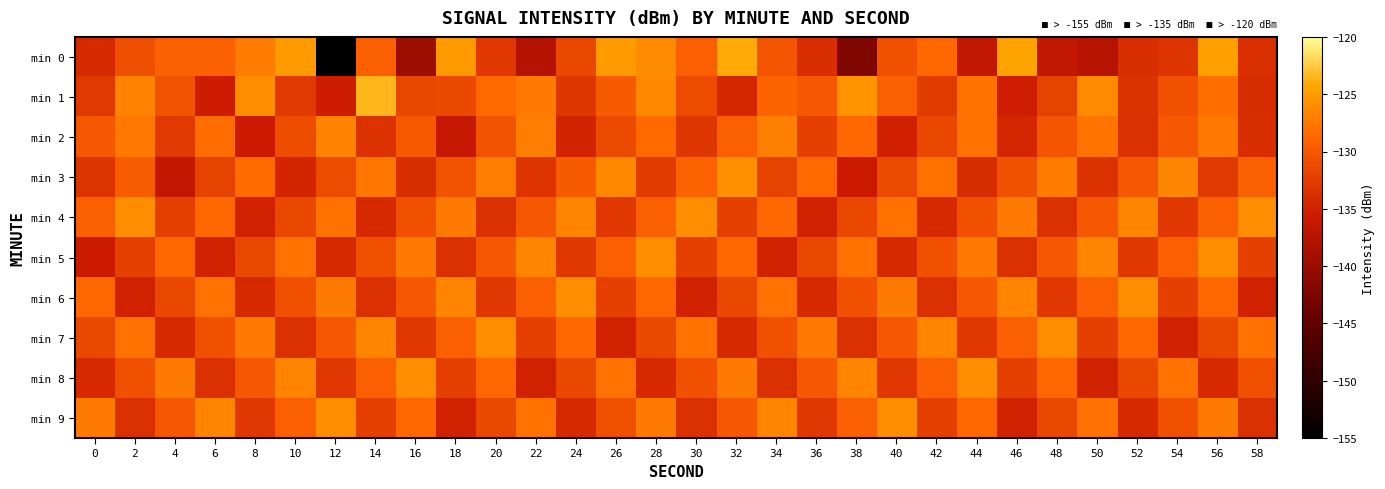

Reading left to right, transcribe all the data shown in this chart.

min 0: 0=-134.3	2=-130.9	4=-129.2	6=-129.3	8=-127.2	10=-124.9	12=-155.0	14=-129.4	16=-139.8	18=-125.2	20=-132.9	22=-137.9	24=-131.6	26=-125.0	28=-126.0	30=-129.4	32=-124.0	34=-130.4	36=-133.8	38=-142.2	40=-130.8	42=-128.7	44=-136.6	46=-124.4	48=-136.6	50=-137.5	52=-133.9	54=-133.2	56=-124.8	58=-133.7
min 1: 0=-132.8	2=-126.8	4=-130.4	6=-135.5	8=-125.9	10=-132.8	12=-135.5	14=-123.5	16=-131.6	18=-131.4	20=-128.5	22=-127.3	24=-133.1	26=-129.8	28=-126.4	30=-131.2	32=-134.6	34=-128.9	36=-130.1	38=-125.6	40=-129.3	42=-132.7	44=-127.8	46=-135.4	48=-131.9	50=-126.2	52=-133.5	54=-130.7	56=-128.1	58=-134.2
min 2: 0=-130.1	2=-127.5	4=-132.8	6=-128.3	8=-135.6	10=-131.0	12=-126.7	14=-133.4	16=-129.9	18=-136.2	20=-130.5	22=-127.1	24=-134.8	26=-131.3	28=-128.6	30=-133.0	32=-129.4	34=-126.9	36=-132.2	38=-128.7	40=-135.1	42=-131.6	44=-128.0	46=-134.5	48=-130.3	50=-127.7	52=-133.6	54=-130.0	56=-127.4	58=-133.9
min 3: 0=-133.2	2=-129.7	4=-136.5	6=-132.0	8=-128.4	10=-134.7	12=-131.1	14=-127.6	16=-133.9	18=-130.4	20=-127.0	22=-133.3	24=-129.8	26=-126.3	28=-132.6	30=-129.1	32=-125.7	34=-132.0	36=-128.5	38=-135.8	40=-131.3	42=-127.8	44=-134.1	46=-130.6	48=-127.2	50=-133.5	52=-130.0	54=-126.5	56=-132.8	58=-129.3
min 4: 0=-129.4	2=-125.9	4=-132.2	6=-128.7	8=-135.0	10=-131.5	12=-128.0	14=-134.3	16=-130.8	18=-127.3	20=-133.6	22=-130.1	24=-126.6	26=-132.9	28=-129.4	30=-125.9	32=-132.2	34=-128.7	36=-135.0	38=-131.5	40=-128.0	42=-134.3	44=-130.8	46=-127.3	48=-133.6	50=-130.1	52=-126.6	54=-132.9	56=-129.4	58=-125.9
min 5: 0=-135.7	2=-132.2	4=-128.7	6=-135.0	8=-131.5	10=-128.0	12=-134.3	14=-130.8	16=-127.3	18=-133.6	20=-130.1	22=-126.6	24=-132.9	26=-129.4	28=-125.9	30=-132.2	32=-128.7	34=-135.0	36=-131.5	38=-128.0	40=-134.3	42=-130.8	44=-127.3	46=-133.6	48=-130.1	50=-126.6	52=-132.9	54=-129.4	56=-125.9	58=-132.2
min 6: 0=-128.7	2=-135.0	4=-131.5	6=-128.0	8=-134.3	10=-130.8	12=-127.3	14=-133.6	16=-130.1	18=-126.6	20=-132.9	22=-129.4	24=-125.9	26=-132.2	28=-128.7	30=-135.0	32=-131.5	34=-128.0	36=-134.3	38=-130.8	40=-127.3	42=-133.6	44=-130.1	46=-126.6	48=-132.9	50=-129.4	52=-125.9	54=-132.2	56=-128.7	58=-135.0
min 7: 0=-131.5	2=-128.0	4=-134.3	6=-130.8	8=-127.3	10=-133.6	12=-130.1	14=-126.6	16=-132.9	18=-129.4	20=-125.9	22=-132.2	24=-128.7	26=-135.0	28=-131.5	30=-128.0	32=-134.3	34=-130.8	36=-127.3	38=-133.6	40=-130.1	42=-126.6	44=-132.9	46=-129.4	48=-125.9	50=-132.2	52=-128.7	54=-135.0	56=-131.5	58=-128.0
min 8: 0=-134.3	2=-130.8	4=-127.3	6=-133.6	8=-130.1	10=-126.6	12=-132.9	14=-129.4	16=-125.9	18=-132.2	20=-128.7	22=-135.0	24=-131.5	26=-128.0	28=-134.3	30=-130.8	32=-127.3	34=-133.6	36=-130.1	38=-126.6	40=-132.9	42=-129.4	44=-125.9	46=-132.2	48=-128.7	50=-135.0	52=-131.5	54=-128.0	56=-134.3	58=-130.8
min 9: 0=-127.3	2=-133.6	4=-130.1	6=-126.6	8=-132.9	10=-129.4	12=-125.9	14=-132.2	16=-128.7	18=-135.0	20=-131.5	22=-128.0	24=-134.3	26=-130.8	28=-127.3	30=-133.6	32=-130.1	34=-126.6	36=-132.9	38=-129.4	40=-125.9	42=-132.2	44=-128.7	46=-135.0	48=-131.5	50=-128.0	52=-134.3	54=-130.8	56=-127.3	58=-133.6